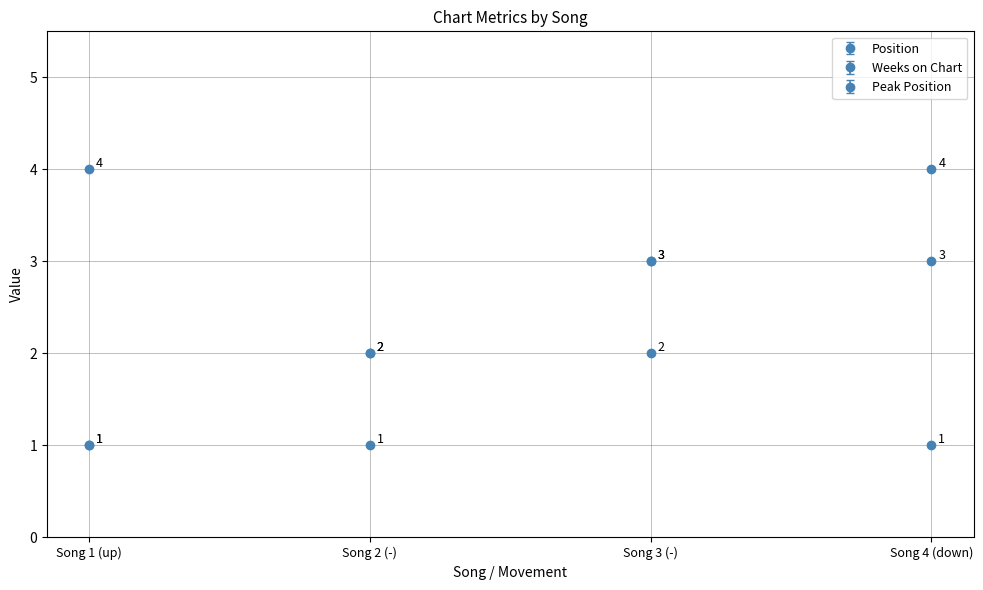

What is the difference between the second highest and second lowest values in the Position series?

1.0